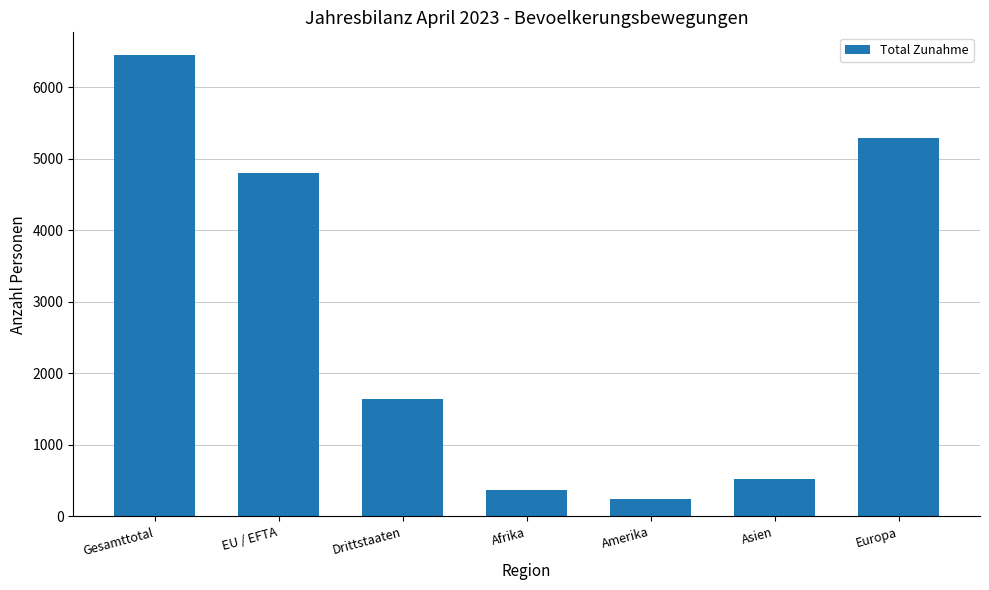

What is the average value?

2761